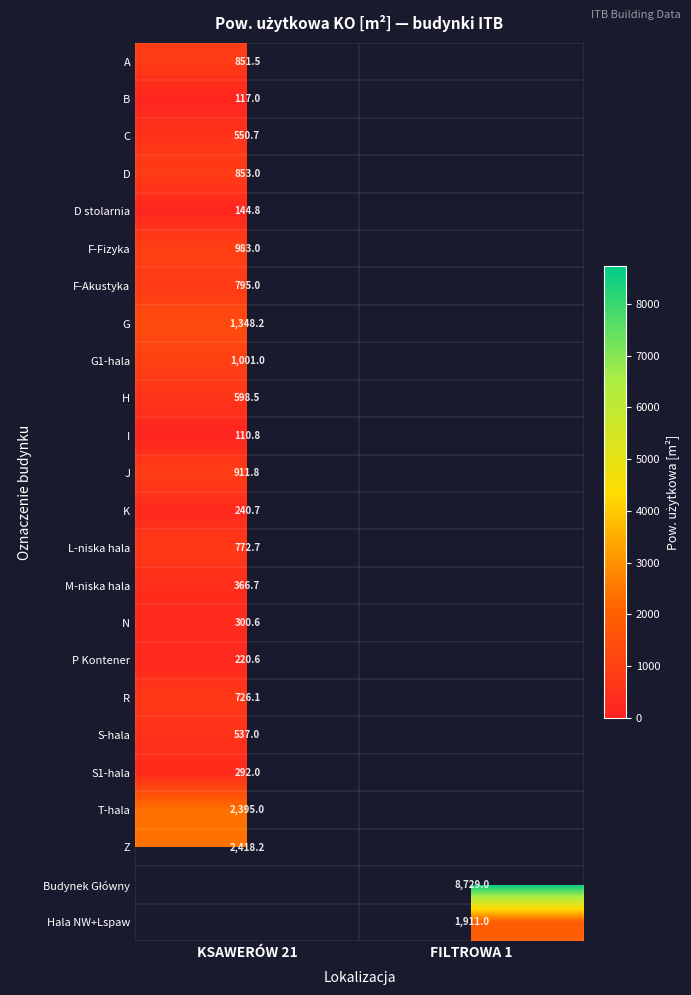

How many categories are shown in the chart?

2